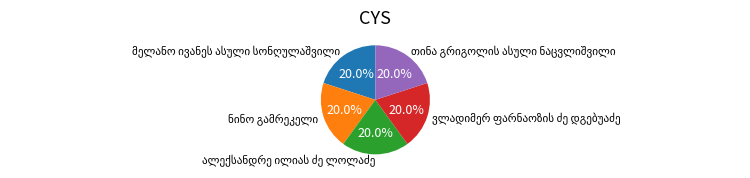

Is there any slice that represents more than half of the pie?

No